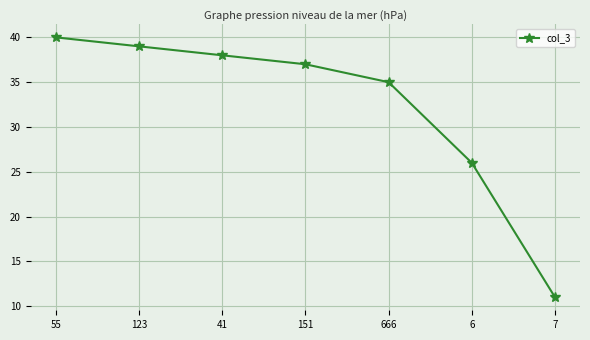

The chart shows a value of 48 at 666. True or false?

False